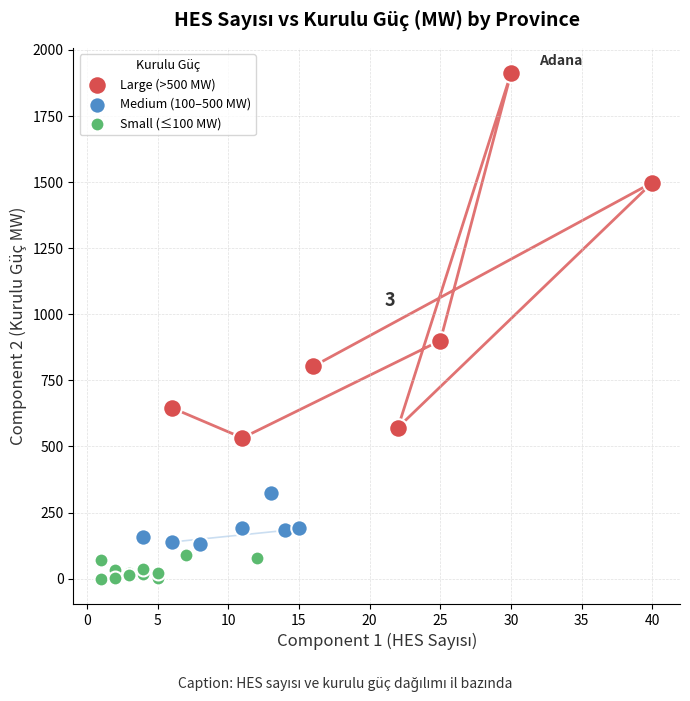

What are all the series names shown in the legend?

Large (>500 MW), Medium (100–500 MW), Small (≤100 MW)